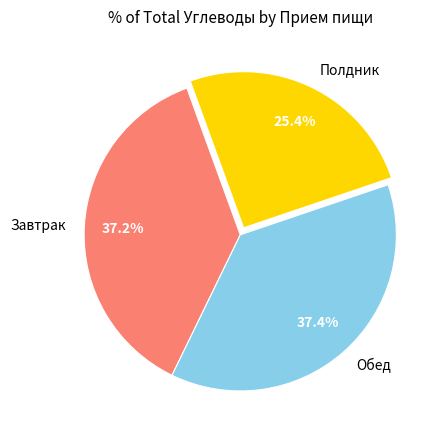

What is the ratio of the value at Обед to the value at Завтрак?

1.0